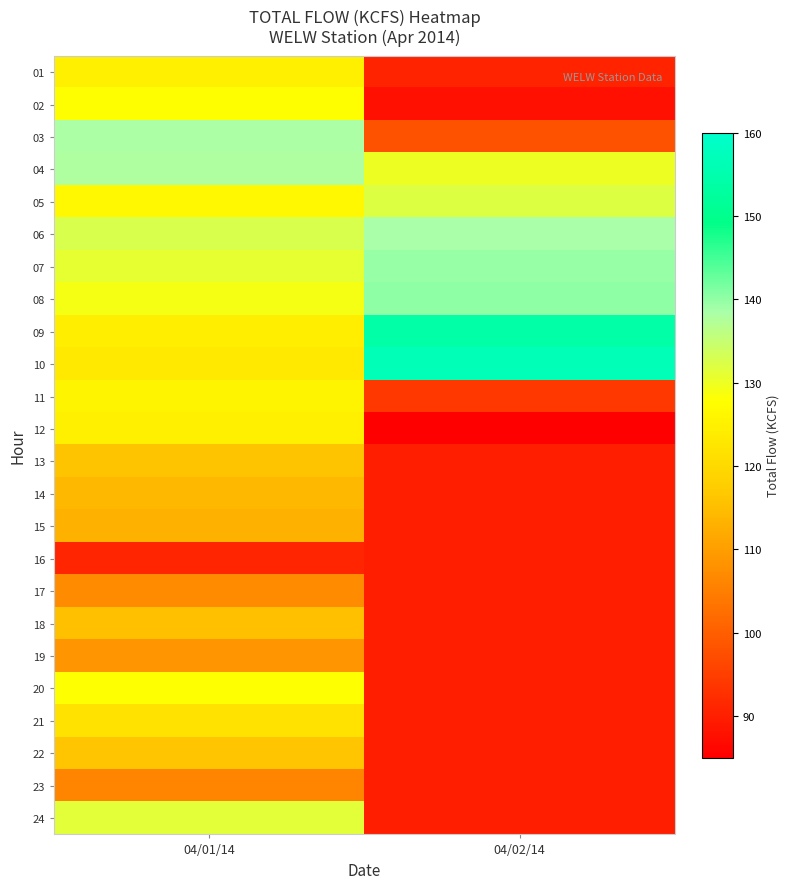

Reading left to right, list all the values displayed in this chart.

01: 04/01/14=124.6	04/02/14=90.6
02: 04/01/14=127.5	04/02/14=87.9
03: 04/01/14=138.1	04/02/14=98.0
04: 04/01/14=138.0	04/02/14=130.0
05: 04/01/14=126.6	04/02/14=132.0
06: 04/01/14=132.6	04/02/14=138.4
07: 04/01/14=130.8	04/02/14=139.5
08: 04/01/14=129.0	04/02/14=140.1
09: 04/01/14=124.3	04/02/14=153.9
10: 04/01/14=123.1	04/02/14=156.7
11: 04/01/14=125.6	04/02/14=94.0
12: 04/01/14=124.8	04/02/14=82.2
13: 04/01/14=115.8	04/02/14=90.0
14: 04/01/14=114.1	04/02/14=90.0
15: 04/01/14=113.0	04/02/14=90.0
16: 04/01/14=91.1	04/02/14=90.0
17: 04/01/14=107.0	04/02/14=90.0
18: 04/01/14=115.3	04/02/14=90.0
19: 04/01/14=108.5	04/02/14=90.0
20: 04/01/14=127.9	04/02/14=90.0
21: 04/01/14=121.9	04/02/14=90.0
22: 04/01/14=116.2	04/02/14=90.0
23: 04/01/14=106.0	04/02/14=90.0
24: 04/01/14=131.5	04/02/14=90.0